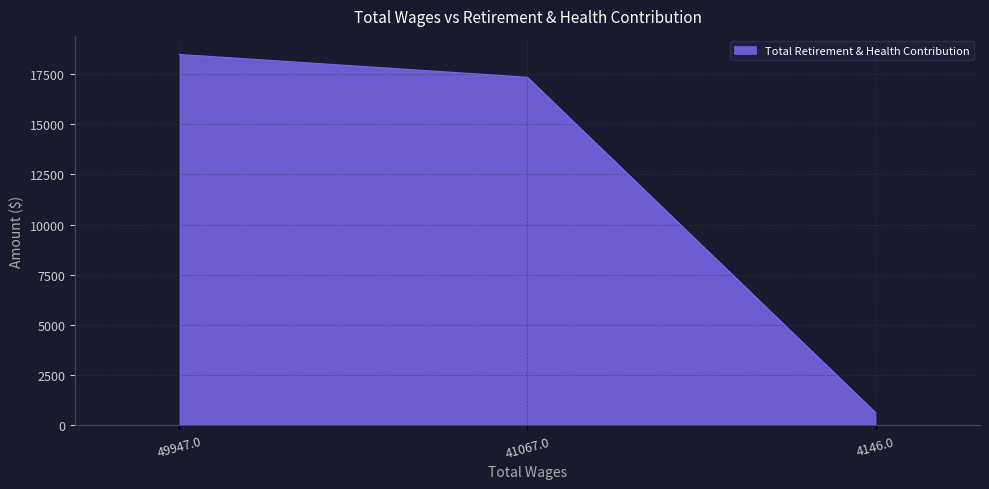

Which has a higher value, 4146.0 or 41067.0?

41067.0